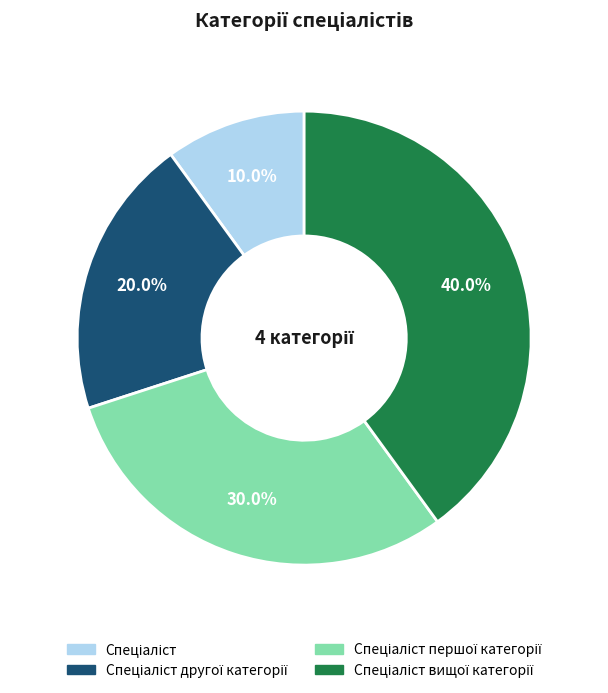

How many slices are in this pie chart?

4